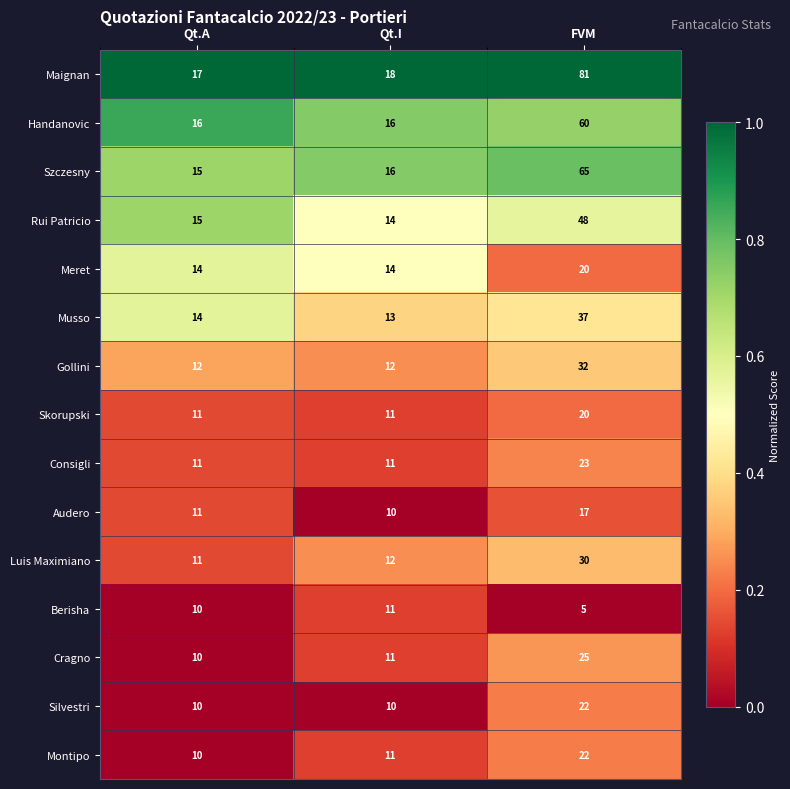

The Silvestri series shows 10 at Qt.I. True or false?

True